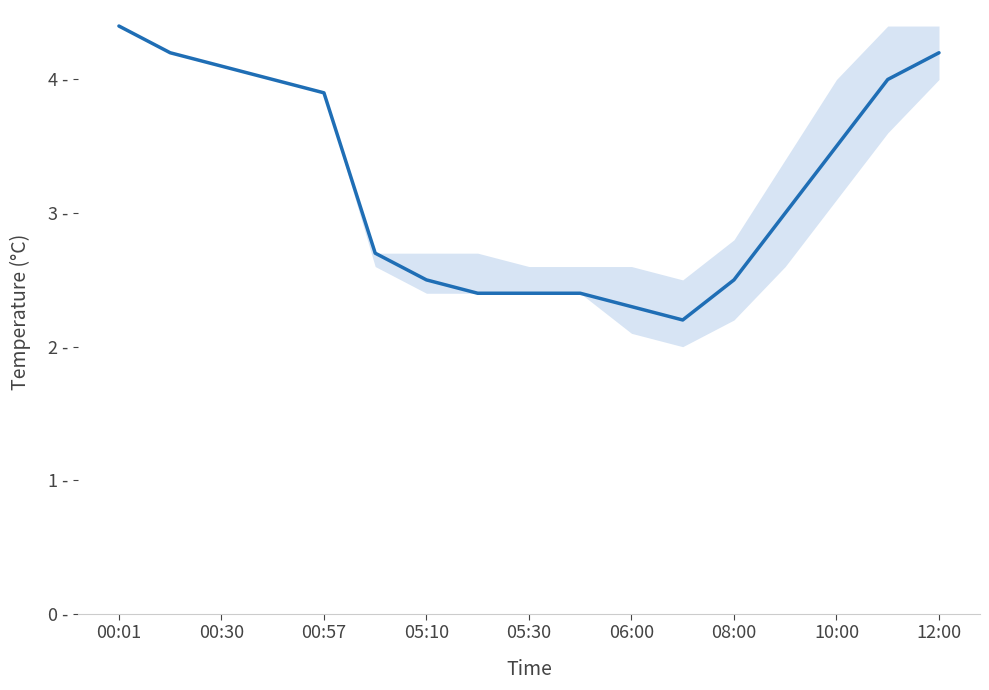

What is the difference between the maximum and minimum values?

2.2